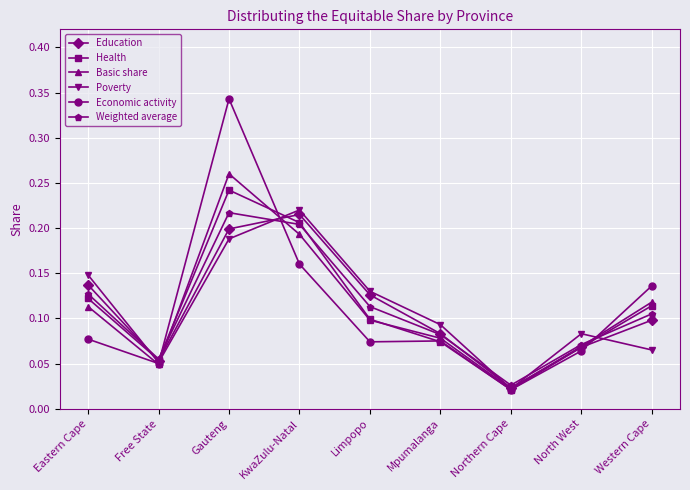

What is the total value across all series at North West?

0.4